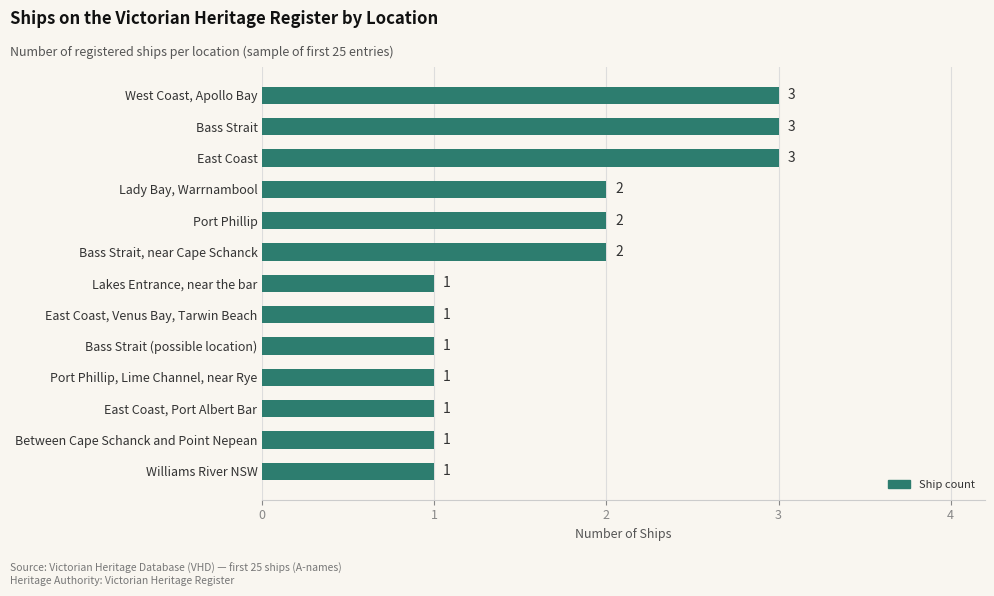

What is the difference between the second highest and second lowest values?

2